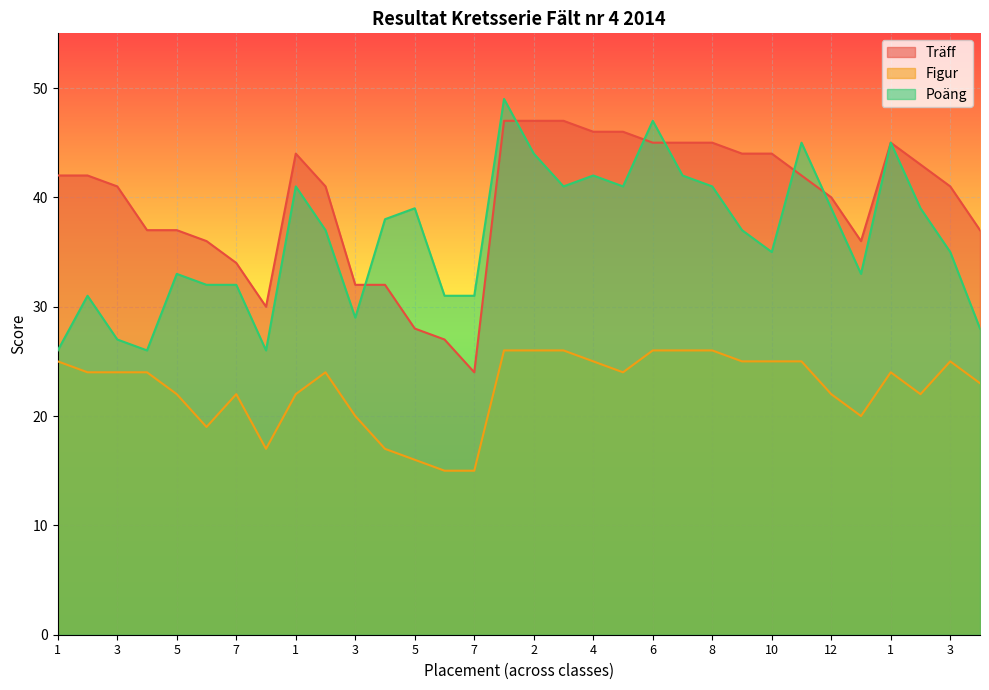

Rank the series by their maximum value, from lowest to highest.

Figur, Träff, Poäng